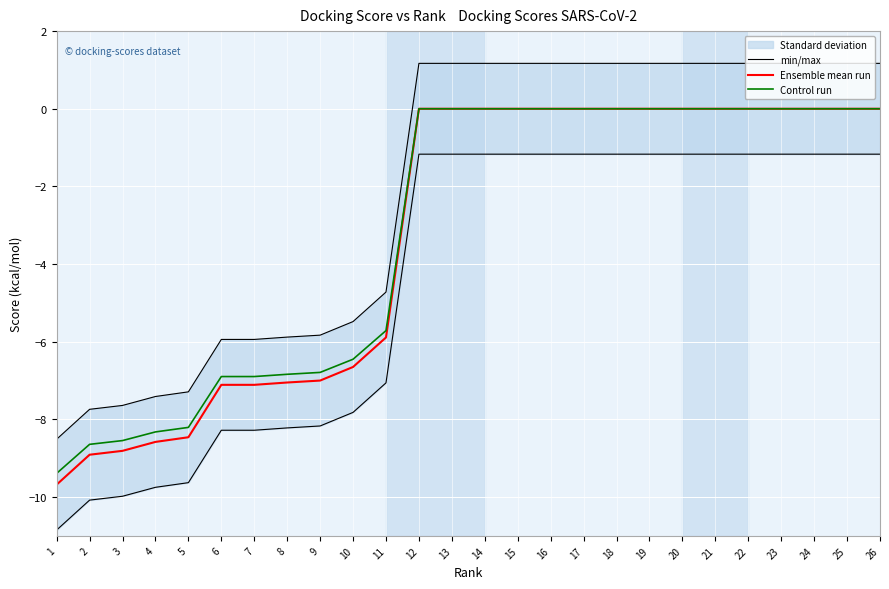

Reading left to right, extract all data points from this chart.

min/max: 1=-8.5	2=-7.7	3=-7.6	4=-7.4	5=-7.3	6=-5.9	7=-5.9	8=-5.9	9=-5.8	10=-5.5	11=-4.7	12=1.2	13=1.2	14=1.2	15=1.2	16=1.2	17=1.2	18=1.2	19=1.2	20=1.2	21=1.2	22=1.2	23=1.2	24=1.2	25=1.2	26=1.2
Ensemble mean run: 1=-9.7	2=-8.9	3=-8.8	4=-8.6	5=-8.5	6=-7.1	7=-7.1	8=-7.0	9=-7.0	10=-6.7	11=-5.9	12=0.0	13=0.0	14=0.0	15=0.0	16=0.0	17=0.0	18=0.0	19=0.0	20=0.0	21=0.0	22=0.0	23=0.0	24=0.0	25=0.0	26=0.0
Control run: 1=-9.4	2=-8.6	3=-8.5	4=-8.3	5=-8.2	6=-6.9	7=-6.9	8=-6.8	9=-6.8	10=-6.5	11=-5.7	12=0.0	13=0.0	14=0.0	15=0.0	16=0.0	17=0.0	18=0.0	19=0.0	20=0.0	21=0.0	22=0.0	23=0.0	24=0.0	25=0.0	26=0.0